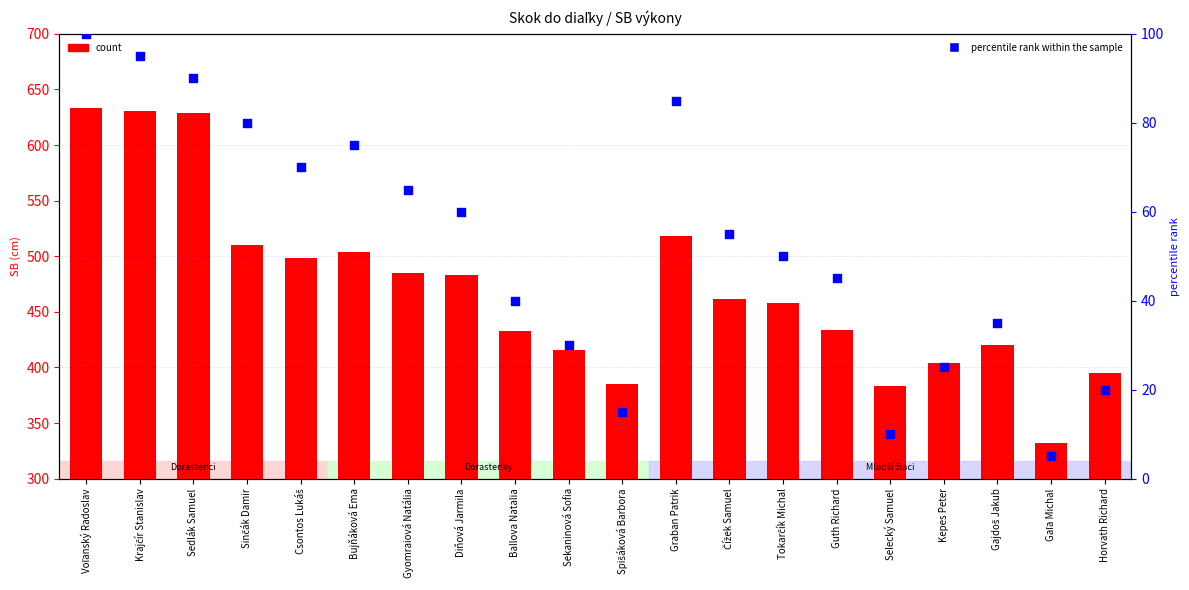

Which series has the largest Y range (max minus min)?

count